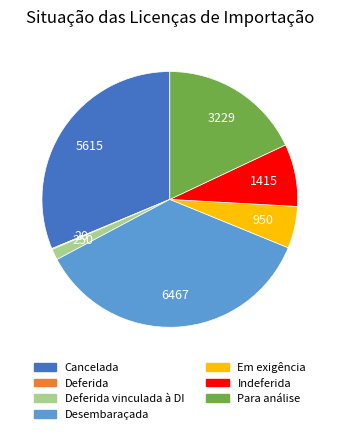

Does any single category account for the majority?

No